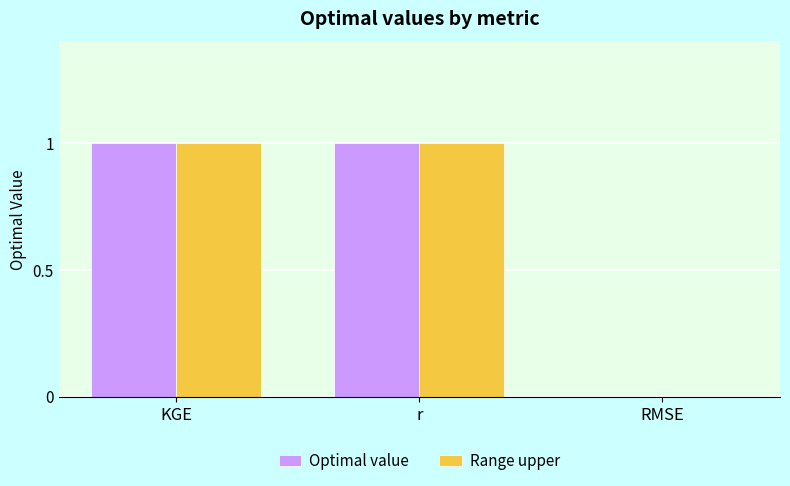

The value of Optimal value at KGE is 1. True or false?

True